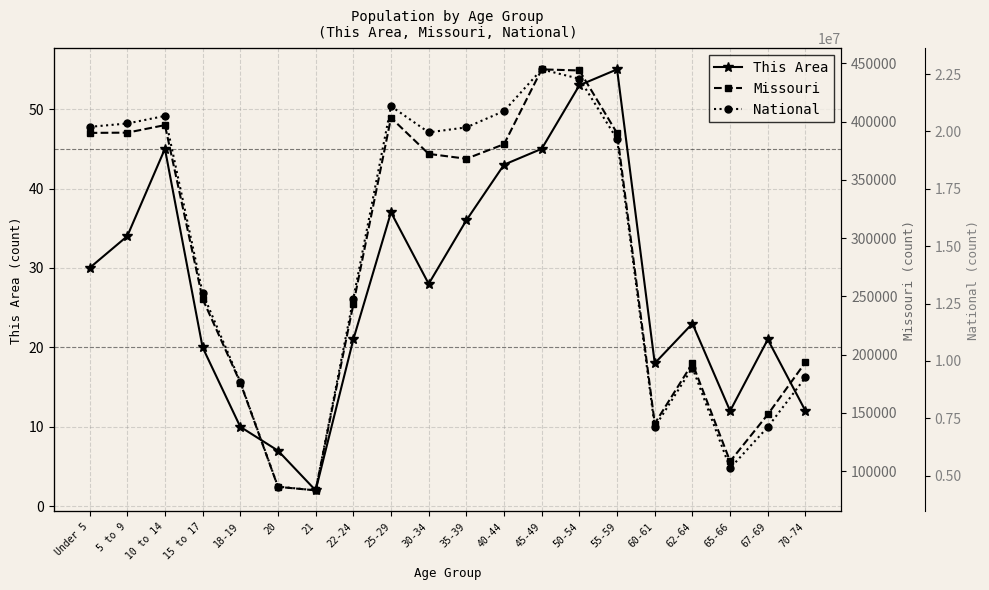

Where does the Missouri series first go above 368070?

Under 5